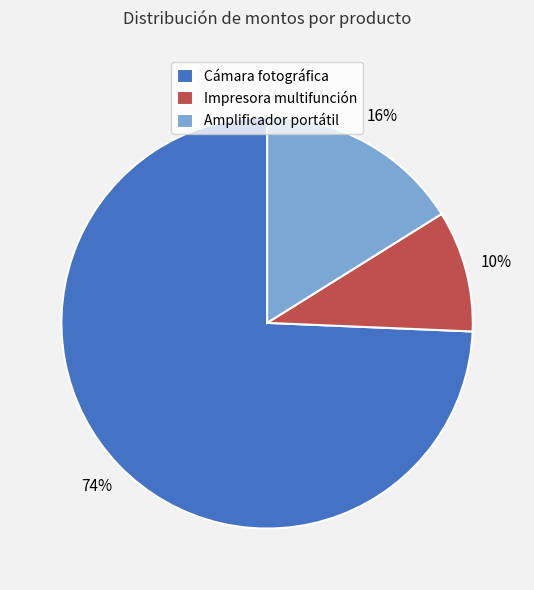

What percentage is the Impresora multifunción slice, to the nearest percent?

10%